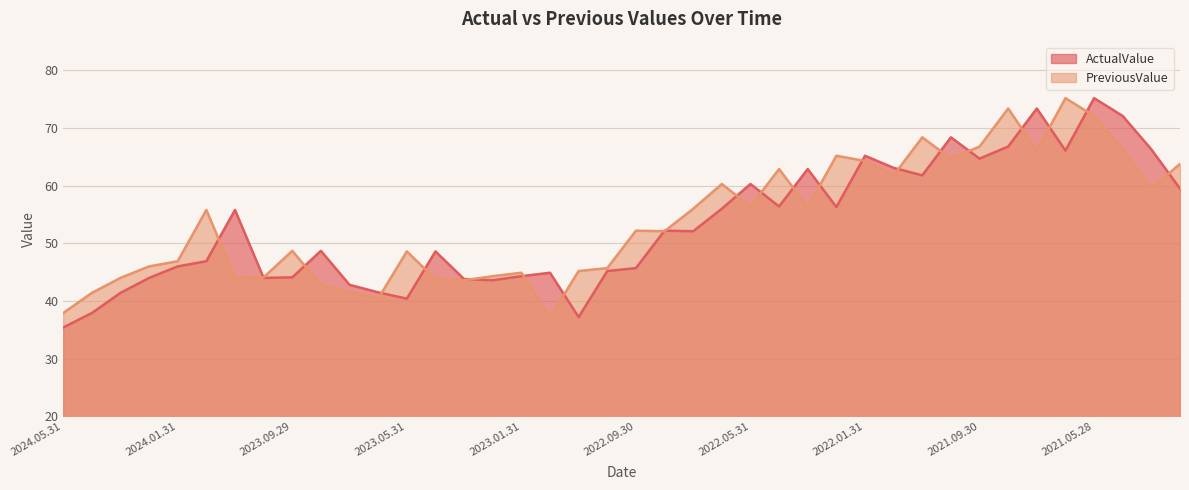

The ActualValue series shows 68.4 at 2021.10.29. True or false?

True